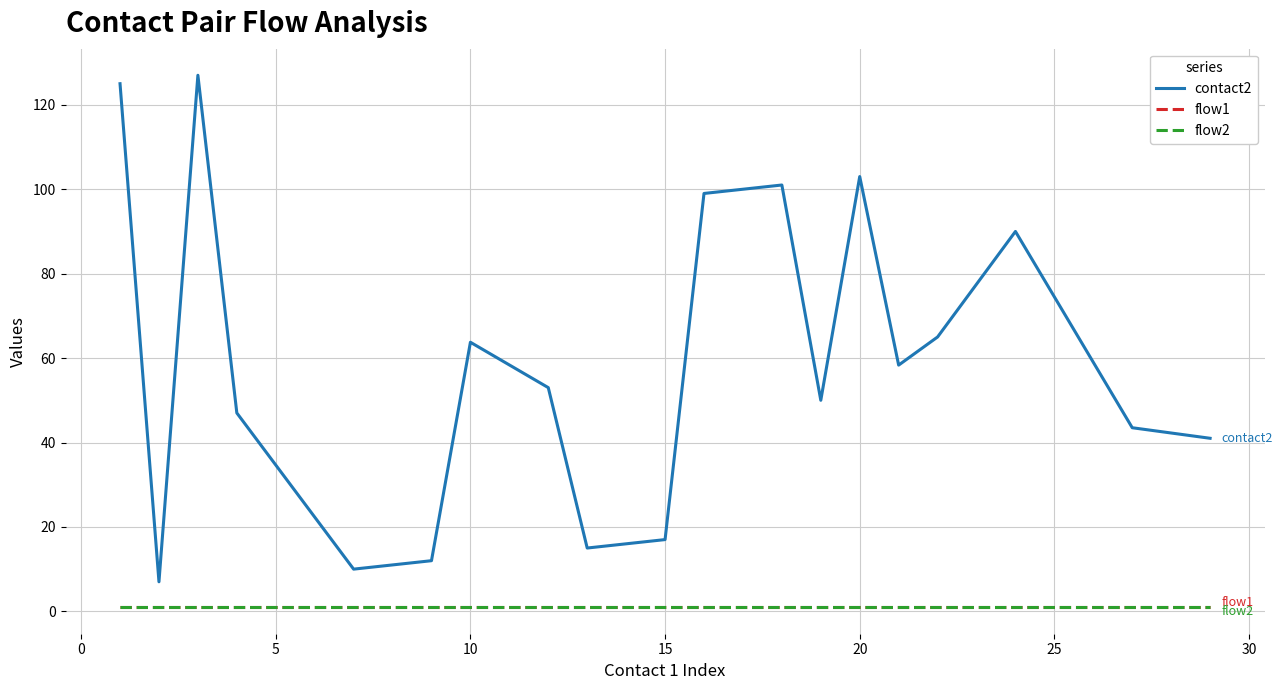

Does the chart have visible grid lines?

Yes